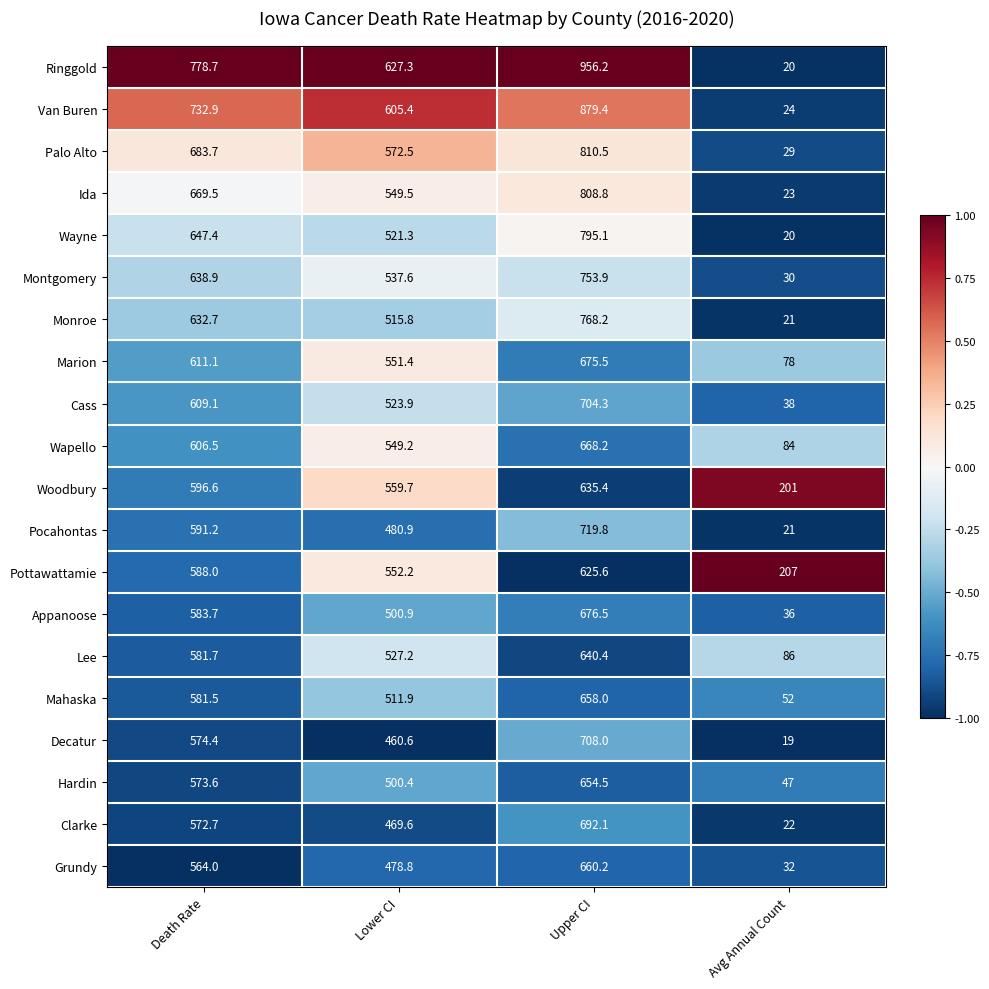

At which category is the sum across all series the highest?

Upper CI